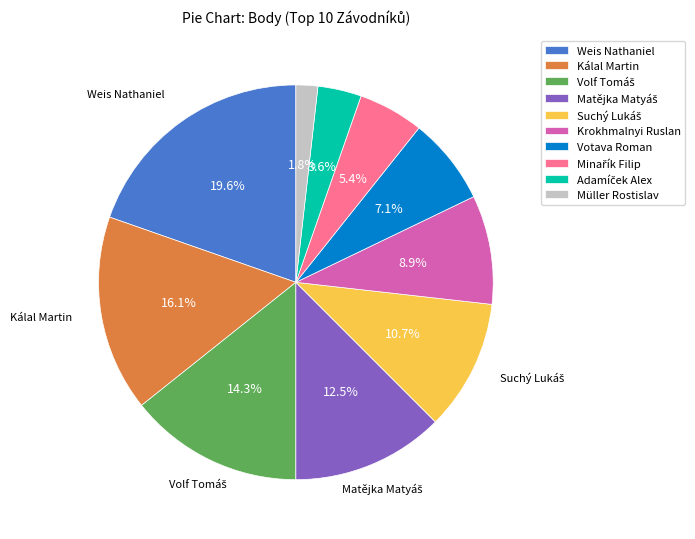

Is there a majority slice in this chart?

No